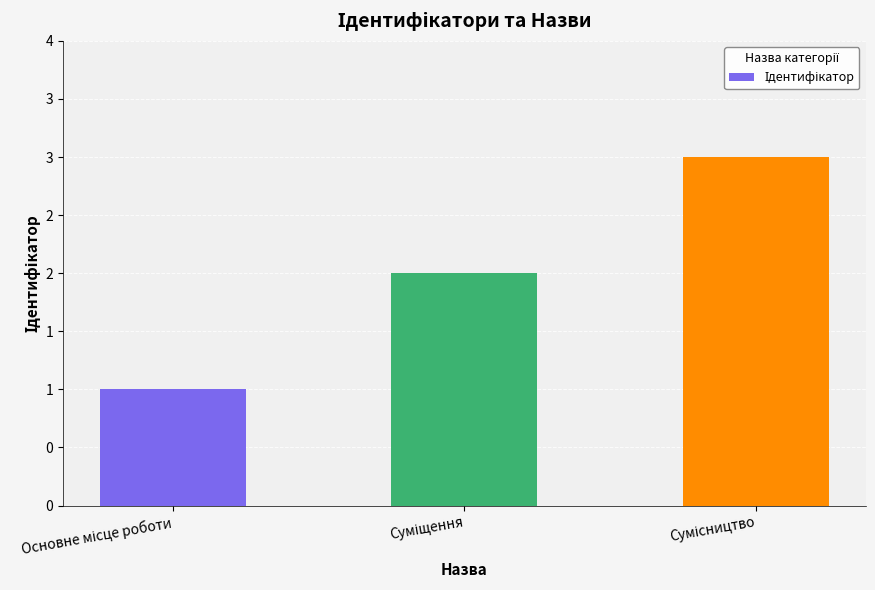

What is the difference between the values at Суміщення and Основне місце роботи?

1